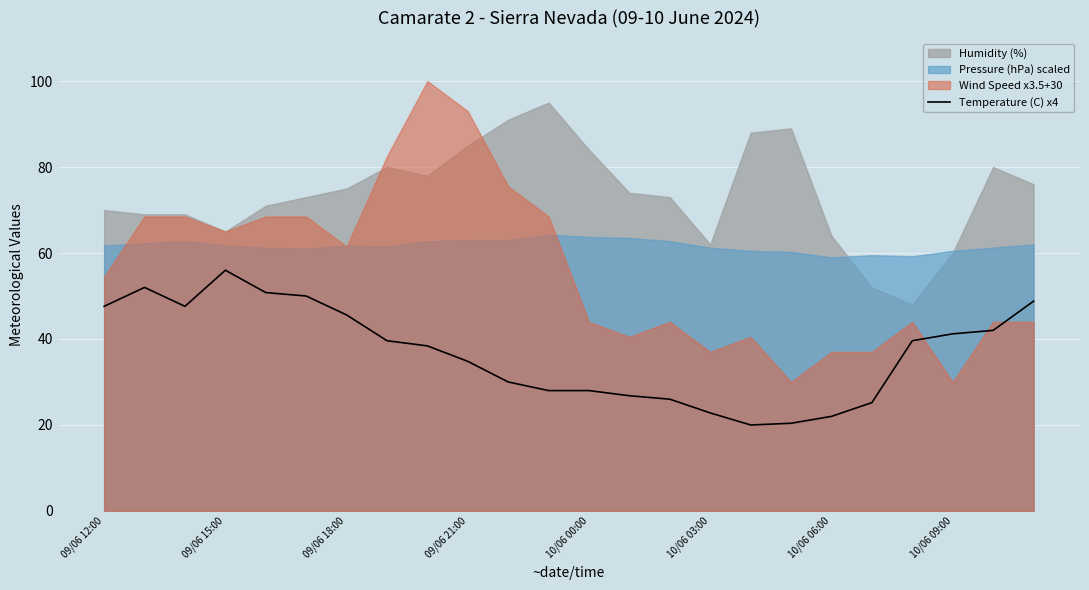

Is it true that the value at 16 is 20.0?

True